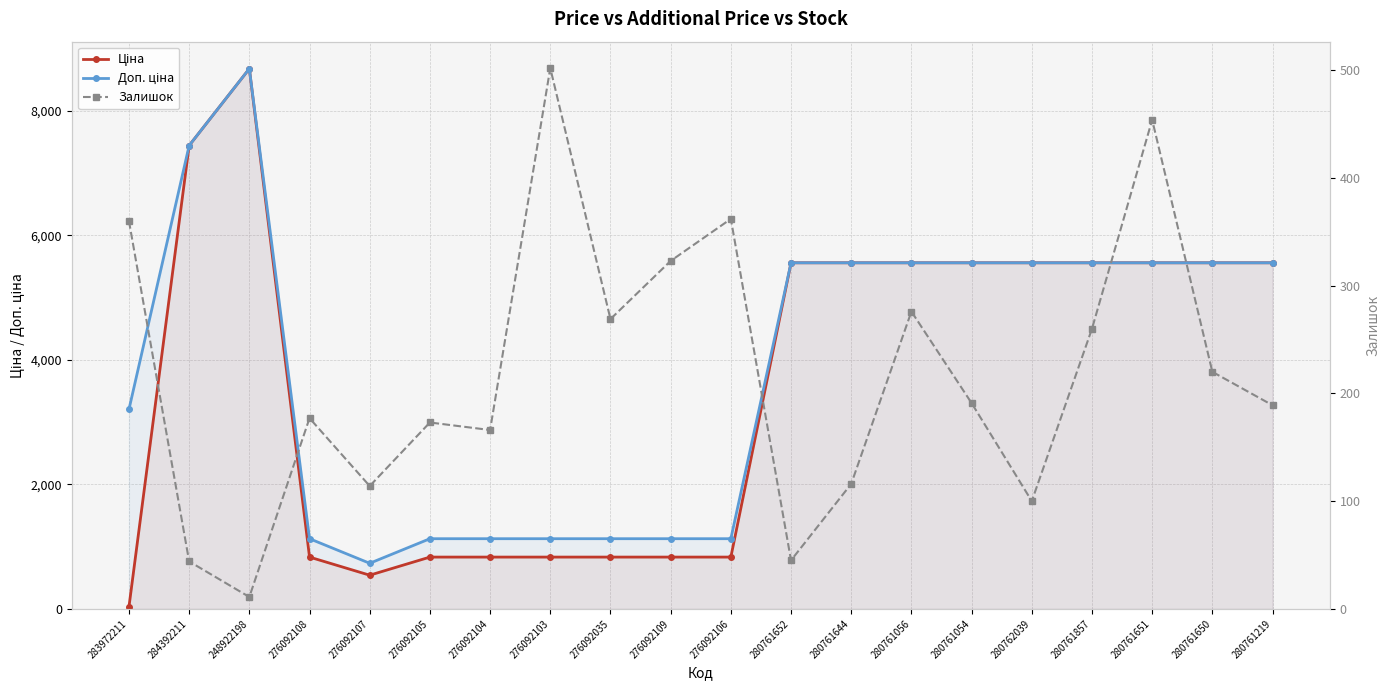

Which has a higher value, 276092106 or 276092104?

276092106